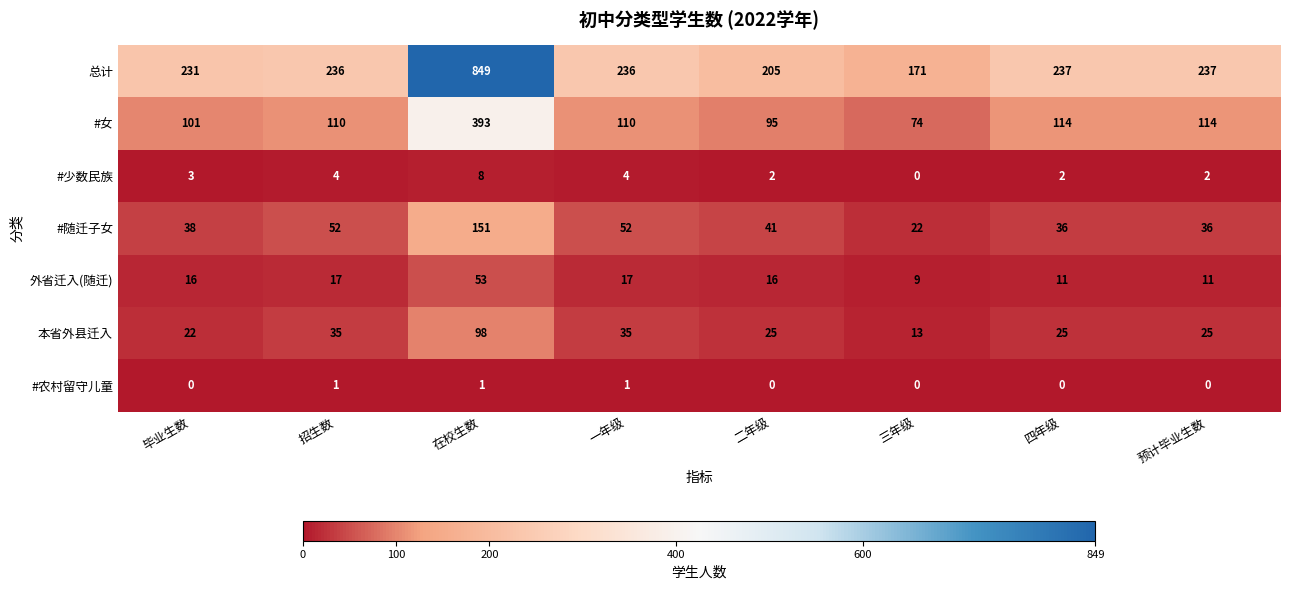

At which category is the sum across all series the highest?

在校生数